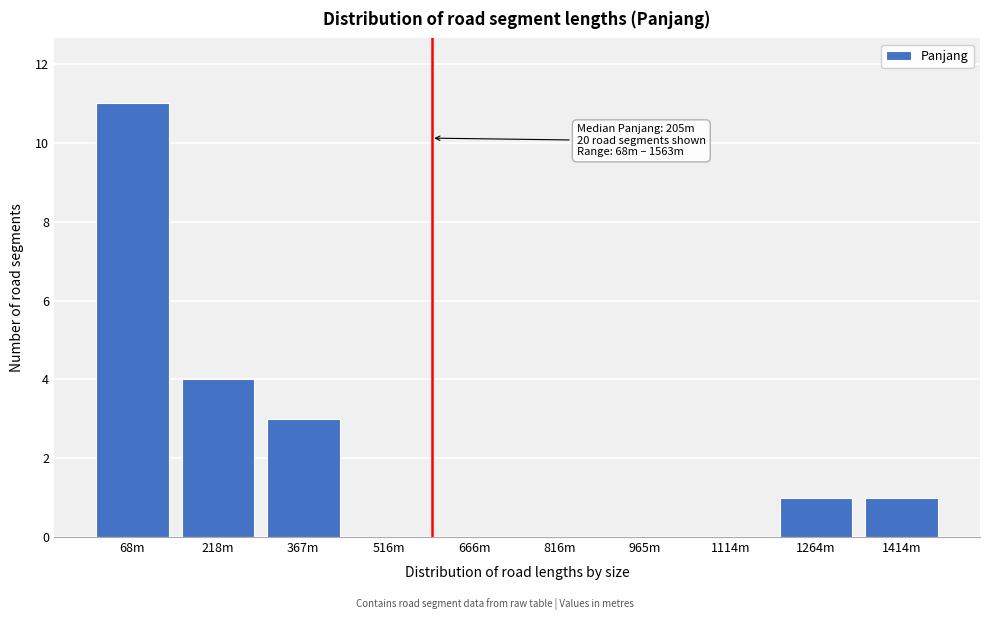

Reading left to right, transcribe all the data shown in this chart.

68m=11	218m=4	367m=3	516m=0	666m=0	816m=0	965m=0	1114m=0	1264m=1	1414m=1